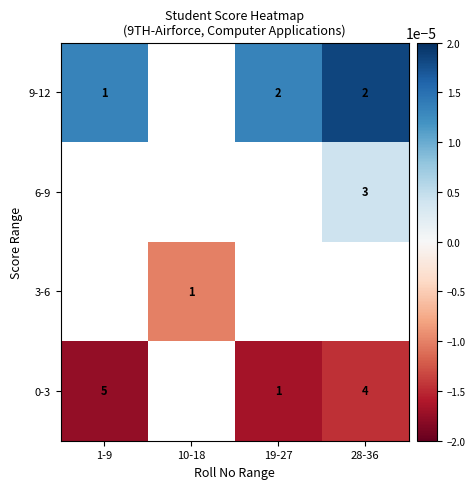

Which has a higher value, 28-36 or 1-9?

28-36